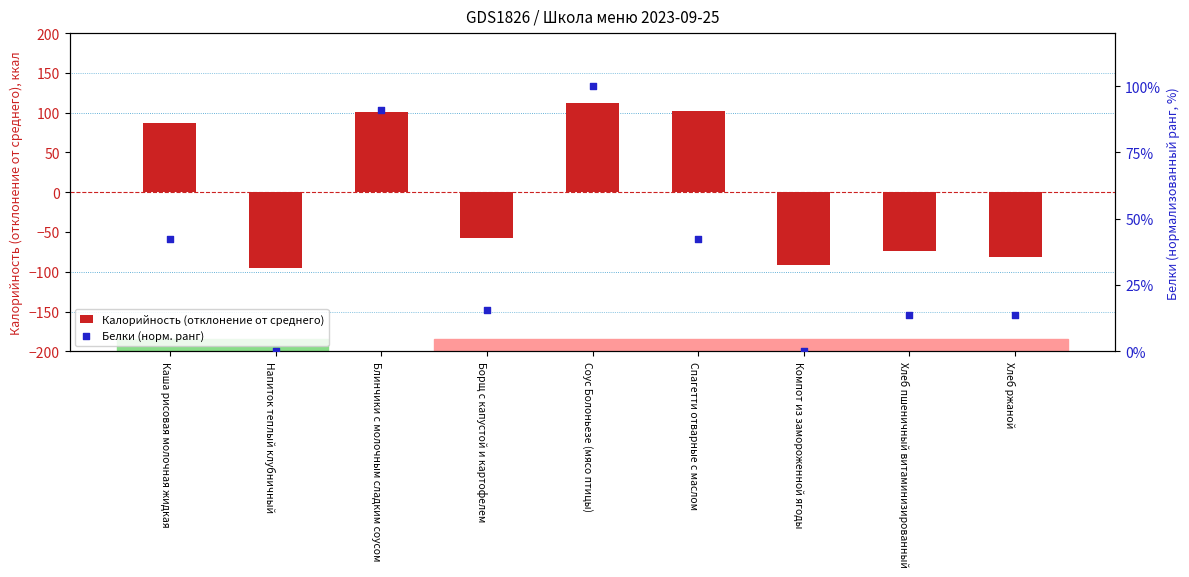

What are all the series names shown in the legend?

Калорийность (отклонение от среднего), Белки (норм. ранг)